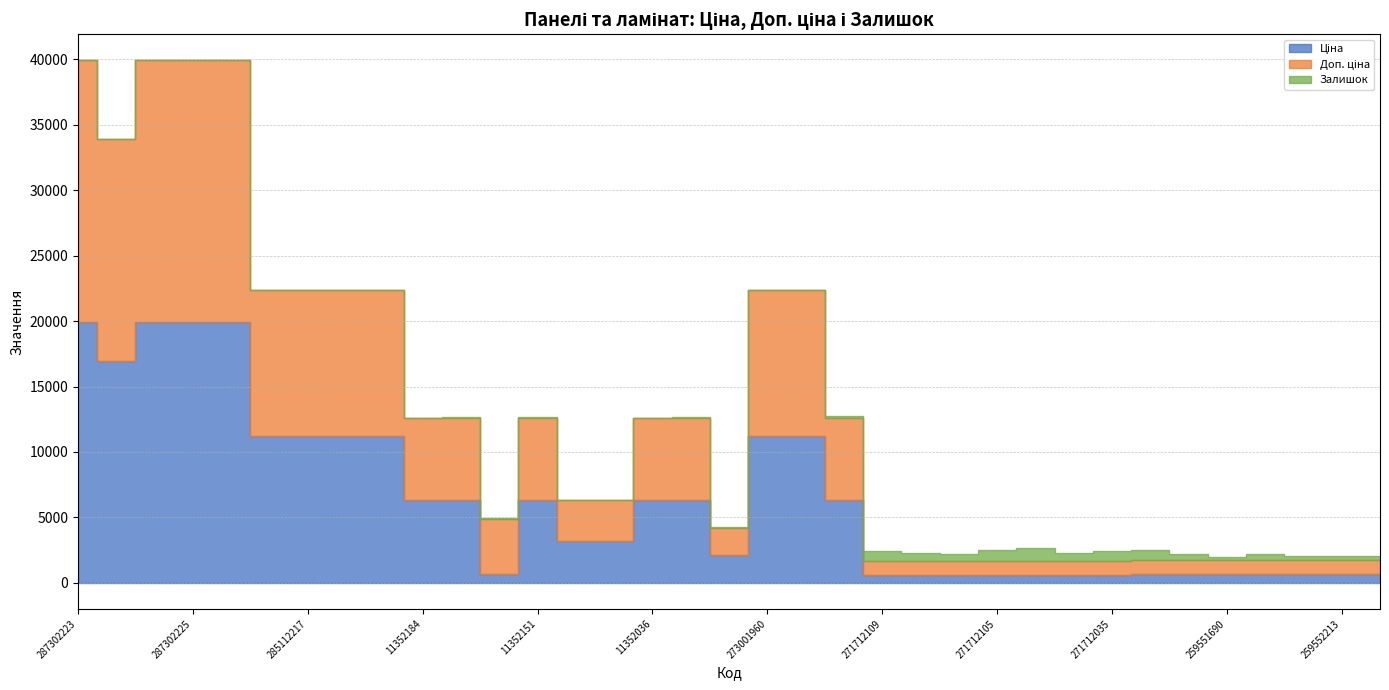

Which series changed the most between 11352029 and 271712104?

Ціна